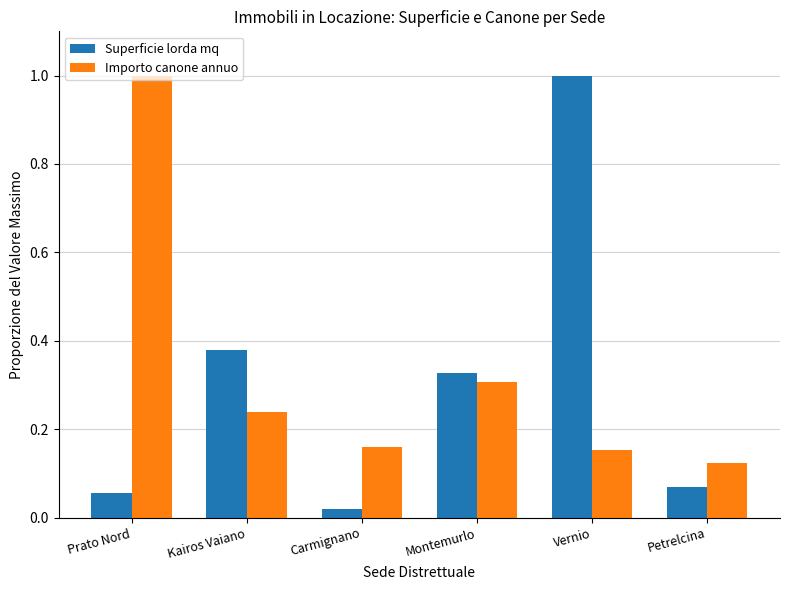

What is the maximum value shown in the chart?

1.0